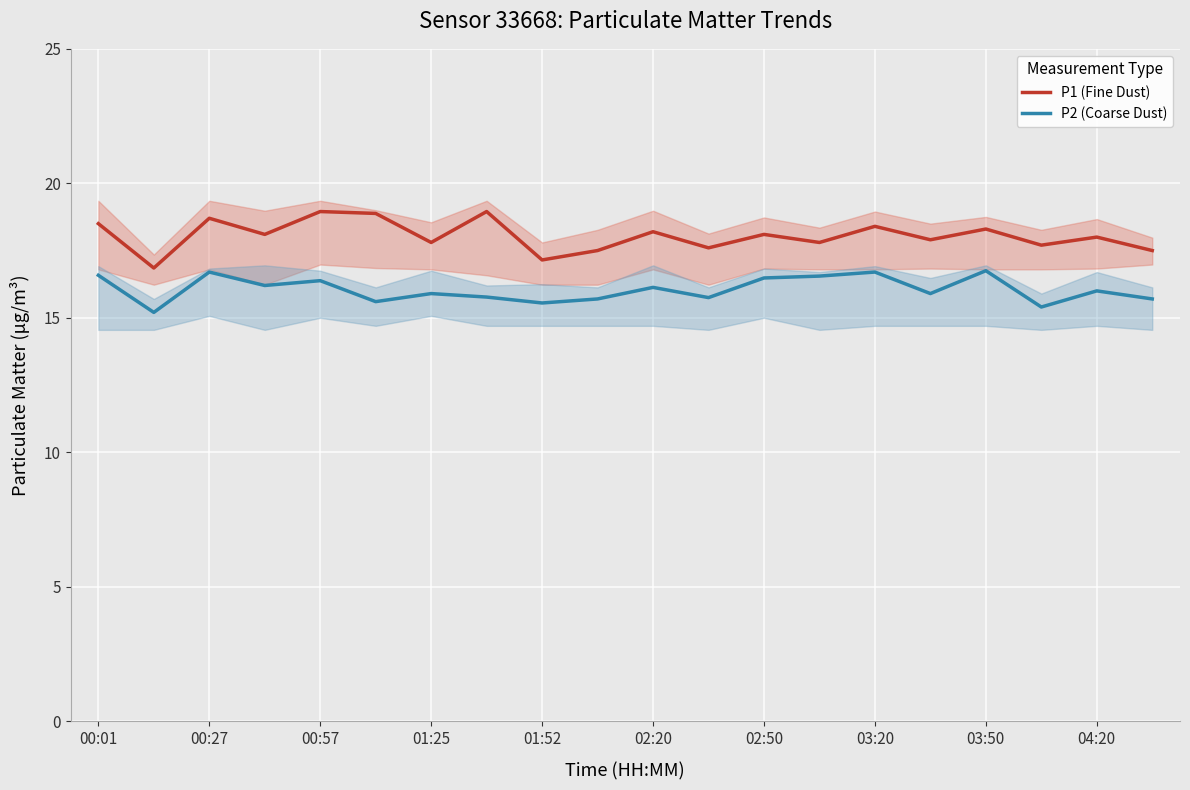

Reading left to right, extract all data points from this chart.

P1 (Fine Dust): 18.5	16.9	18.7	18.1	18.9	18.9	17.8	18.9	17.1	17.5	18.2	17.6	18.1	17.8	18.4	17.9	18.3	17.7	18.0	17.5
P2 (Coarse Dust): 16.6	15.2	16.7	16.2	16.4	15.6	15.9	15.8	15.6	15.7	16.1	15.8	16.5	16.6	16.7	15.9	16.8	15.4	16.0	15.7